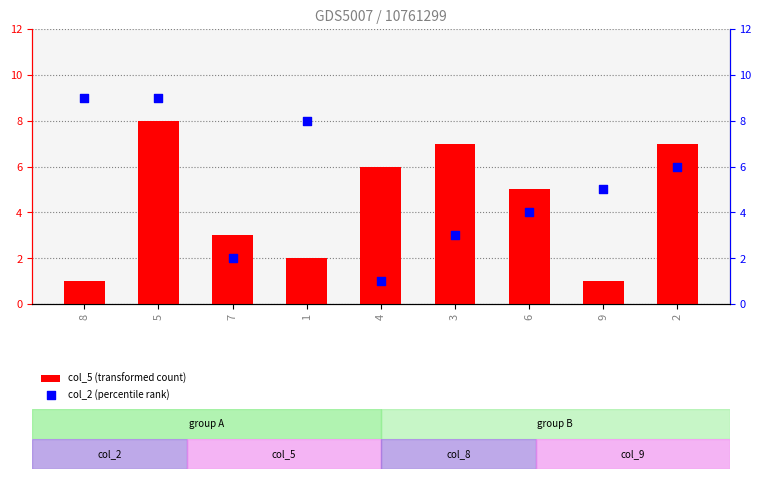

At which category is the sum across all series the highest?

5